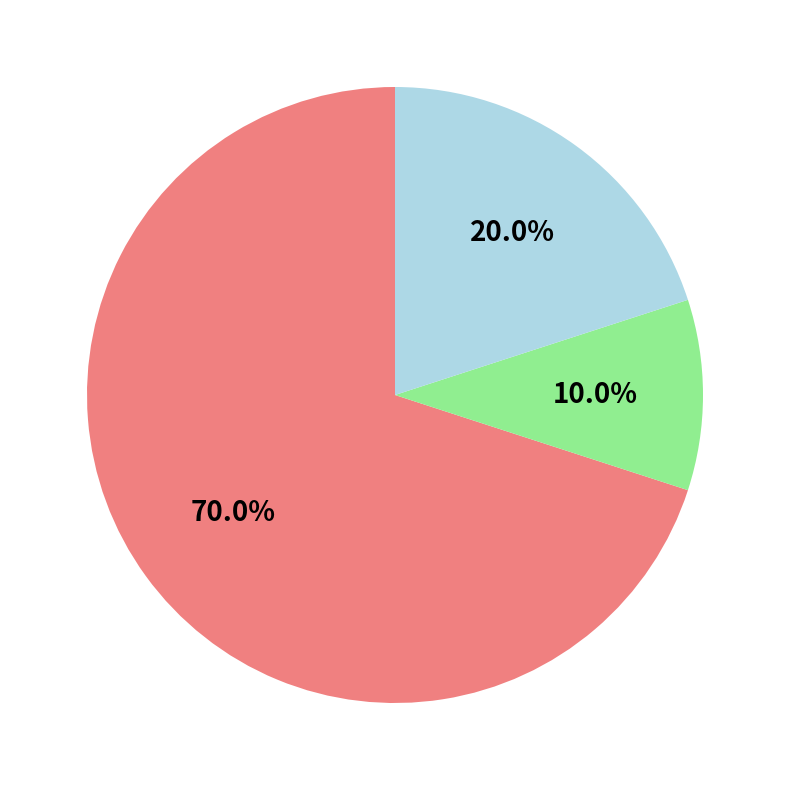

Is there any slice that represents more than half of the pie?

Yes